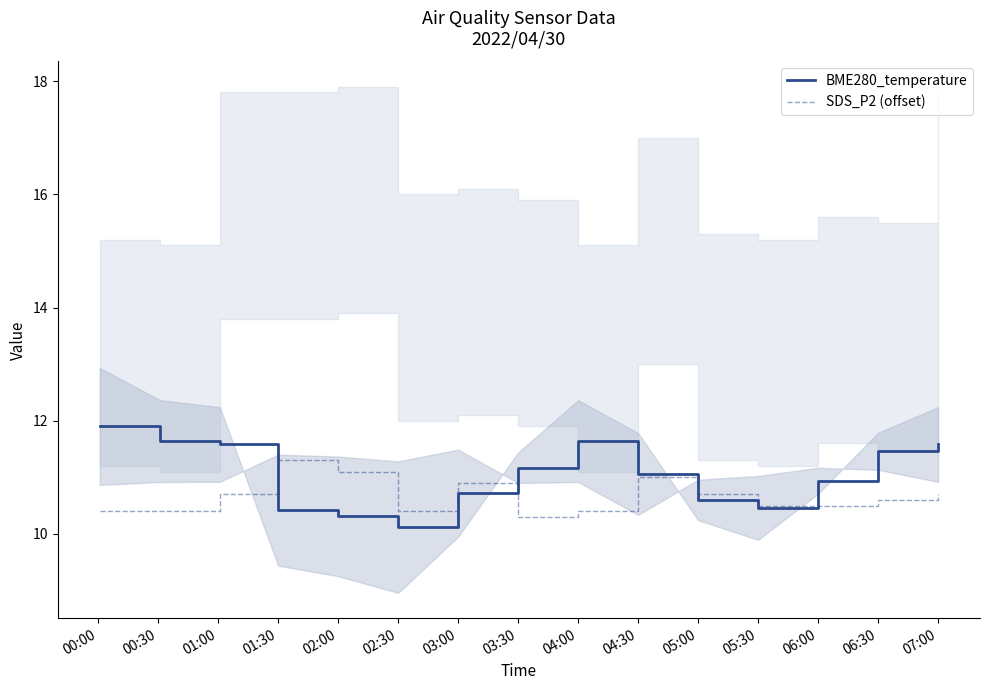

The SDS_P2 (offset) series shows 6.0 at 06:30. True or false?

False